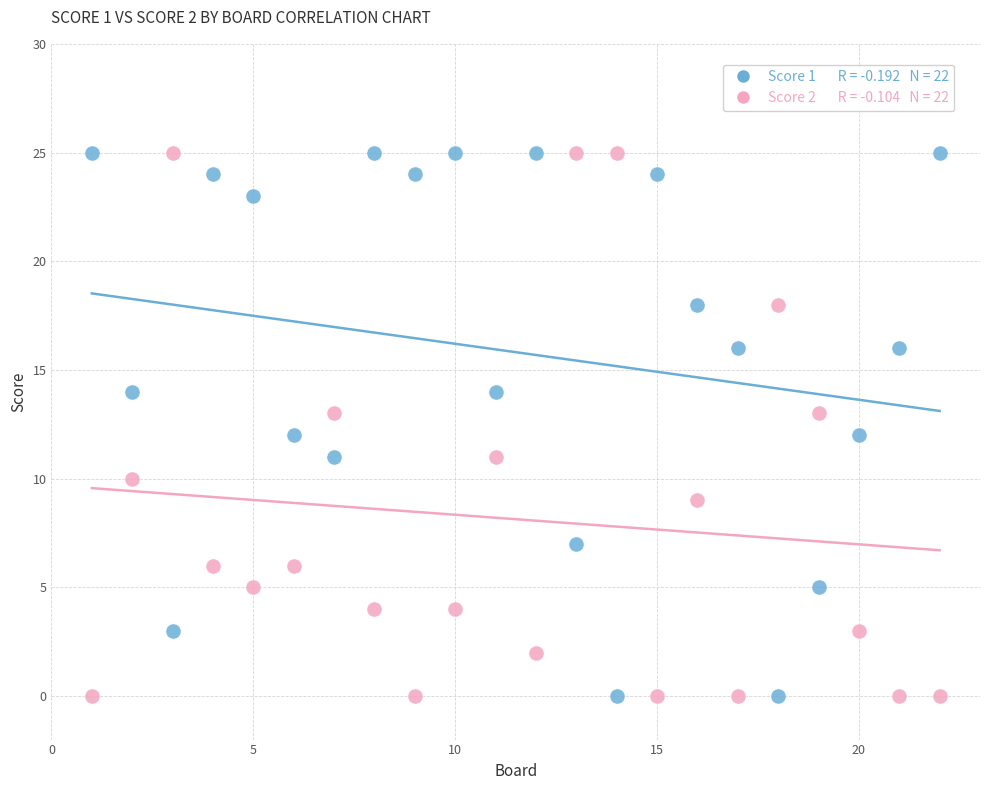

Across all data points, what is the range of X values (max minus min)?

21